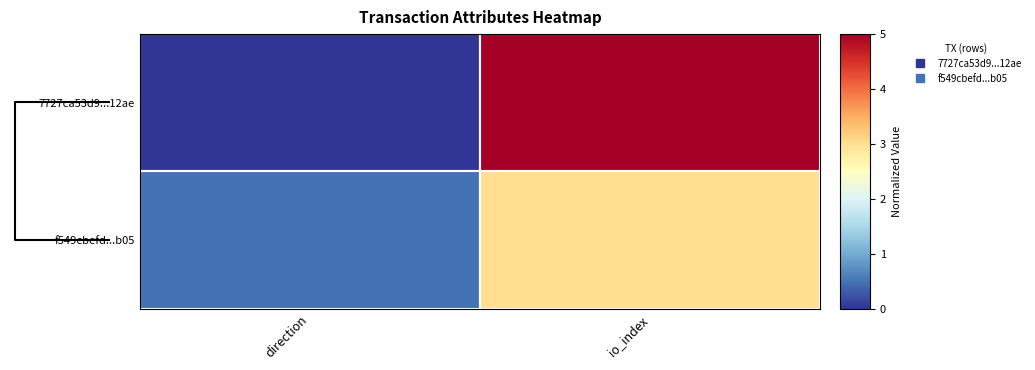

List the series in order of their peak value, lowest first.

f549cbefd...b05, 7727ca53d9...12ae